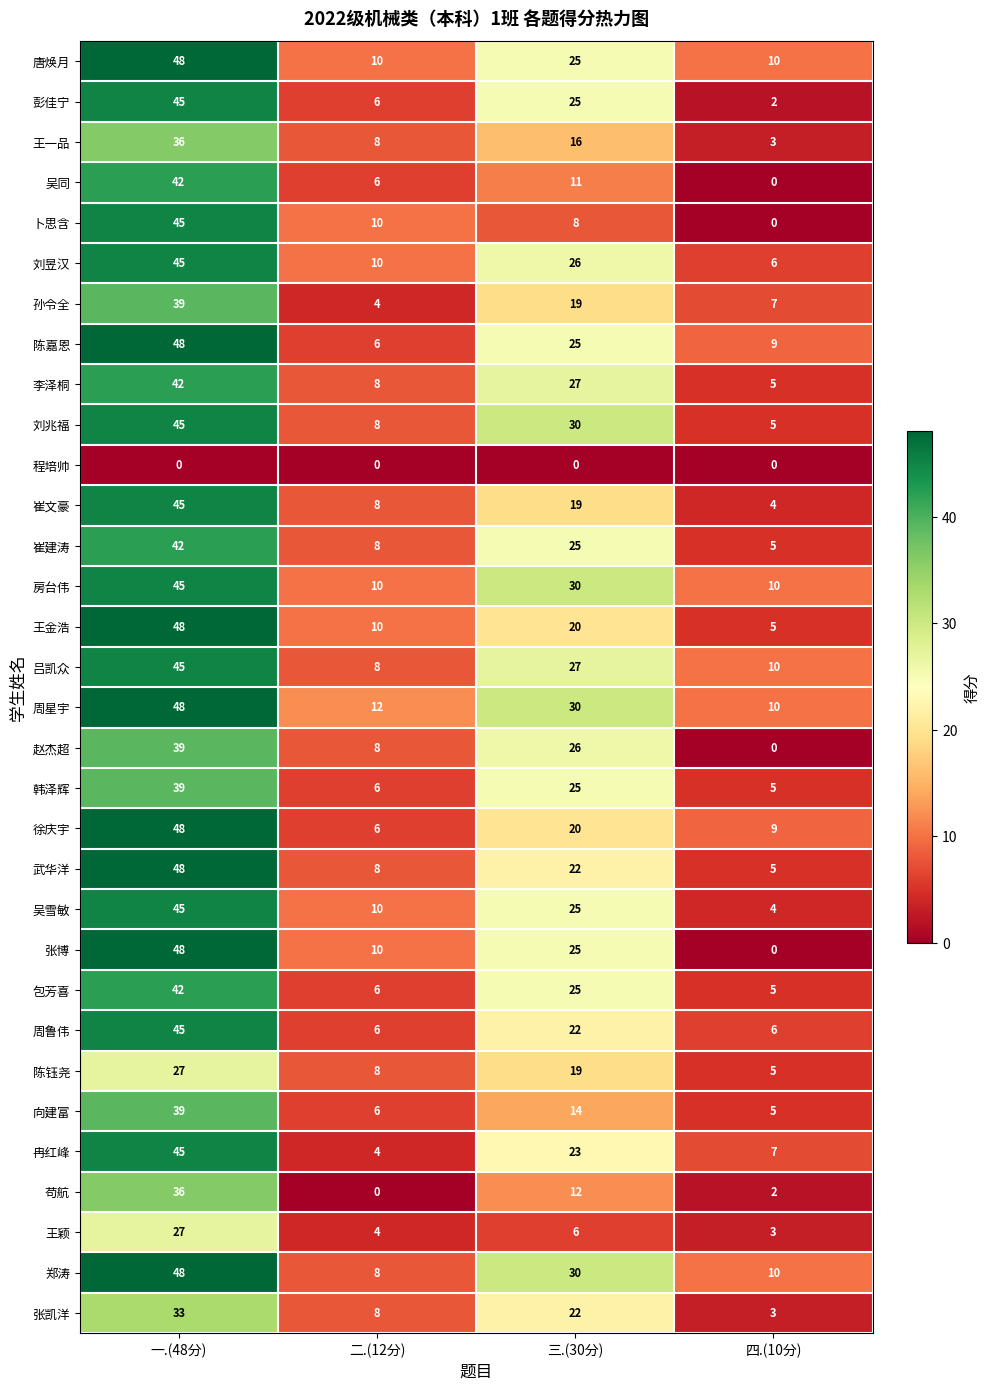

What is the greatest value displayed?

48